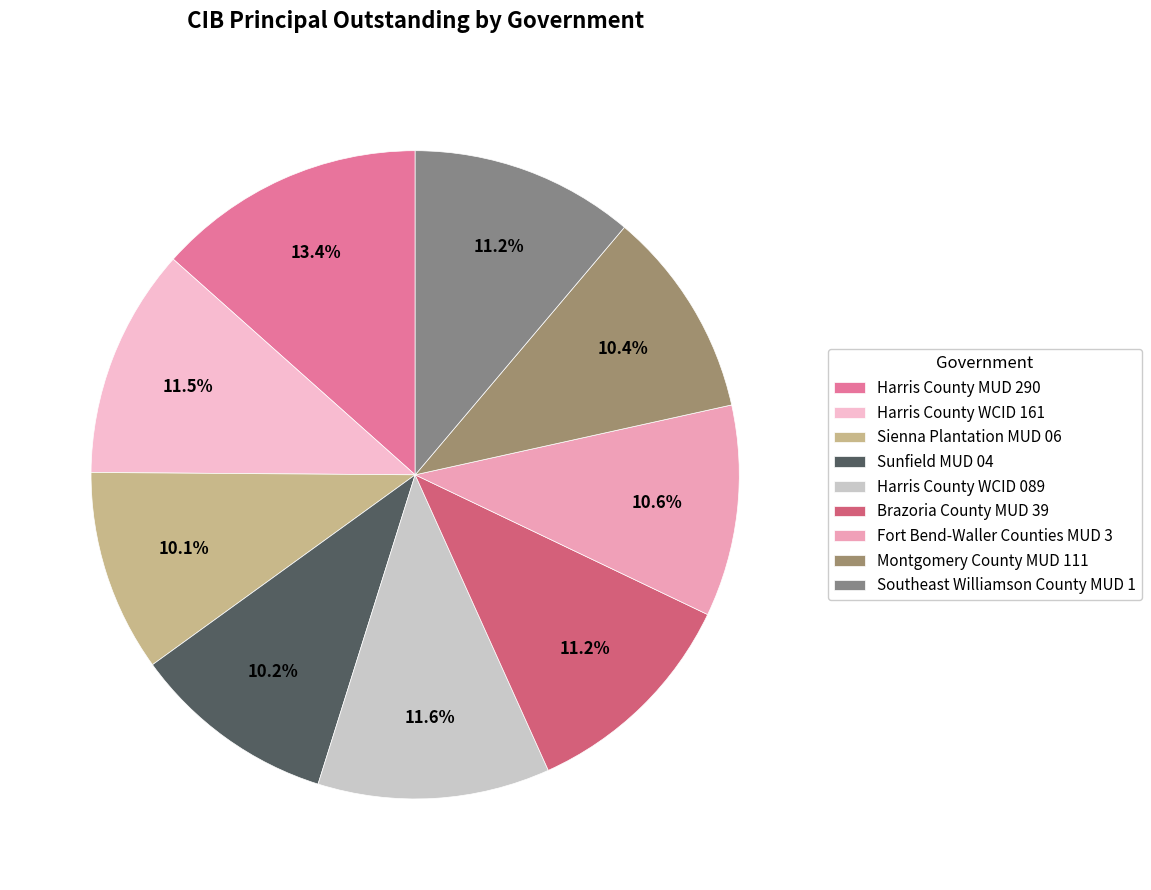

How many segments does this pie chart have?

9